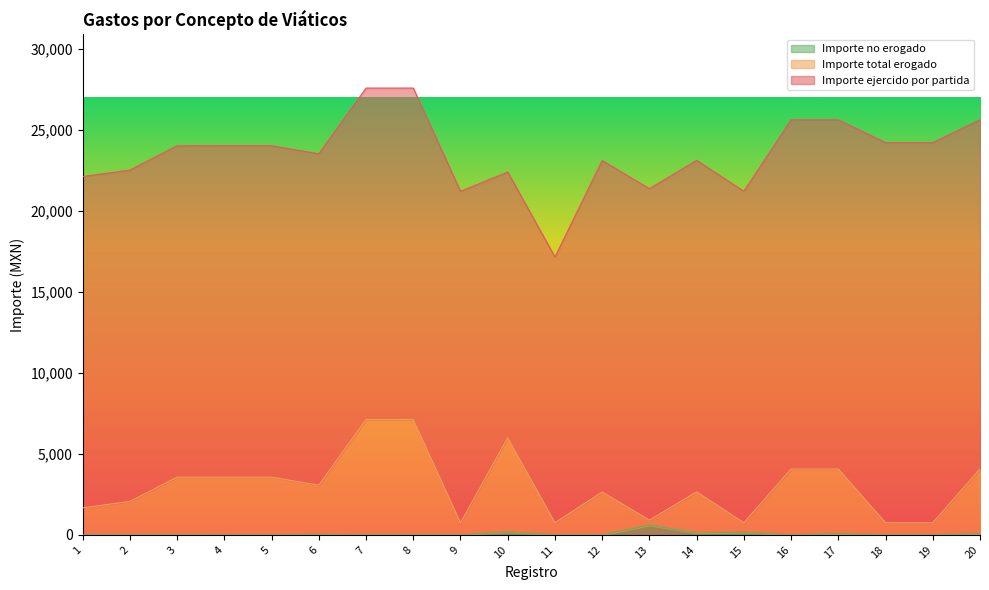

What is the sum of the Importe total erogado values at 1 and 20?

5740.0